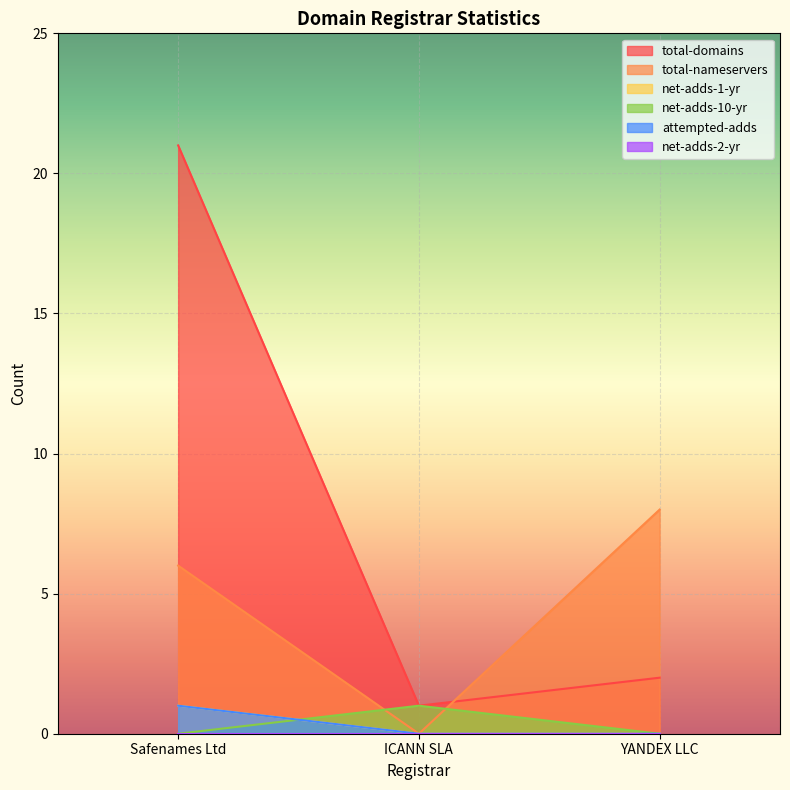

How many categories are shown in the chart?

3